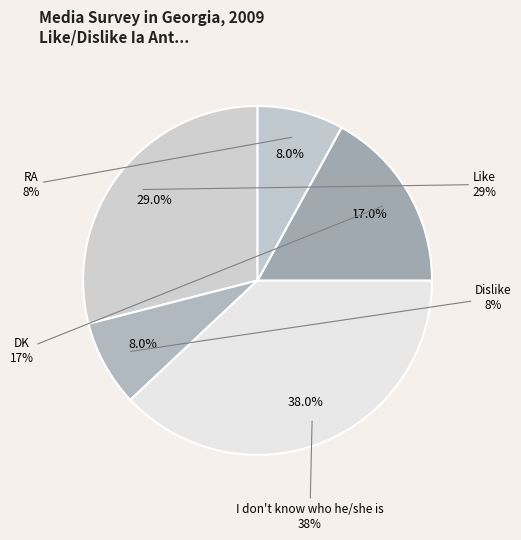

Rank the categories by value from highest to lowest.

I don't know who he/she is, Like, DK, Dislike, RA